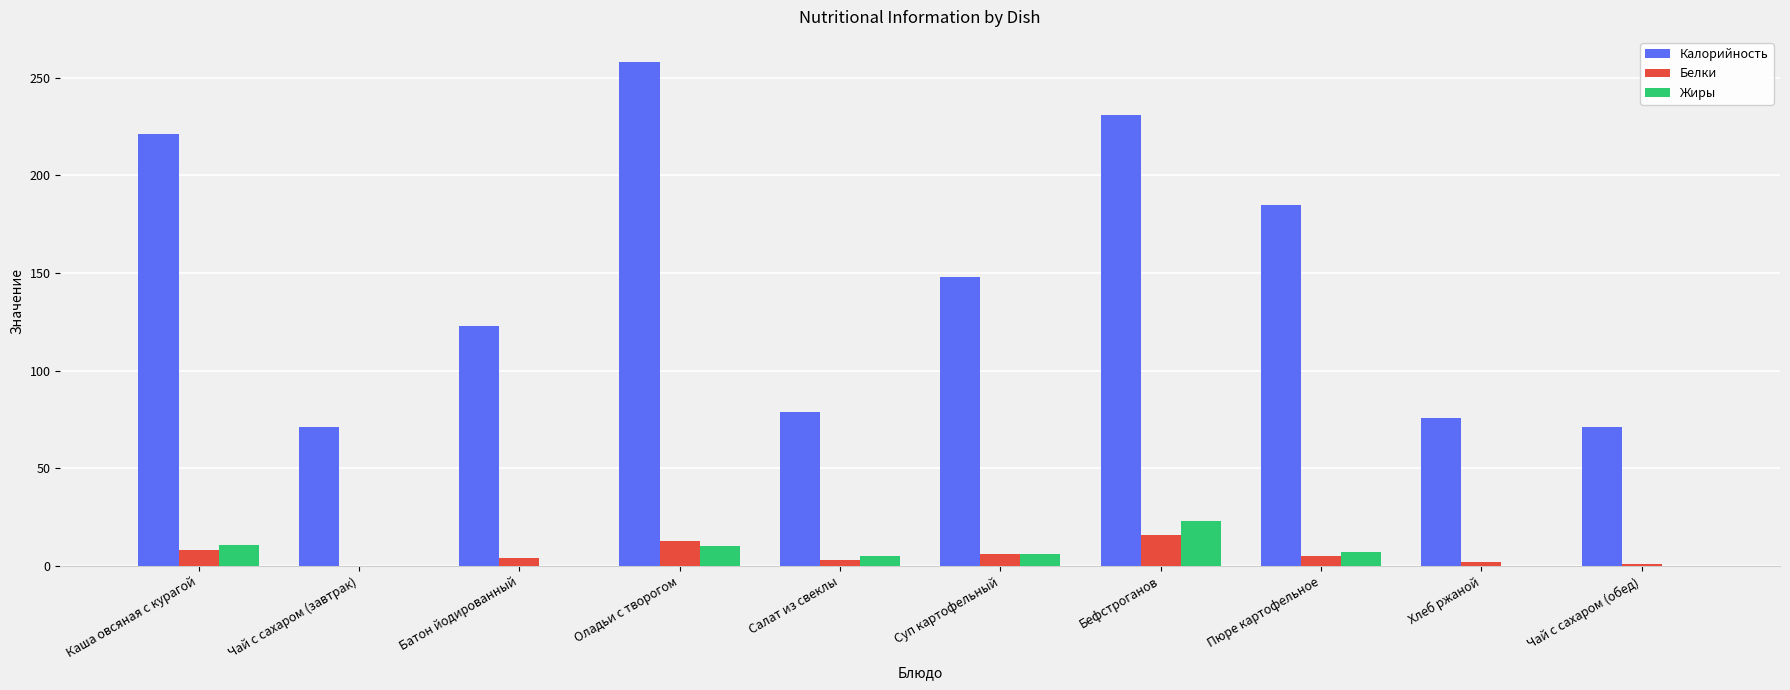

Is it true that Жиры equals 0 at Хлеб ржаной?

True